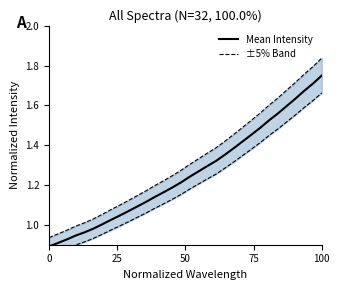

At which label does Mean Intensity reach its peak?

100